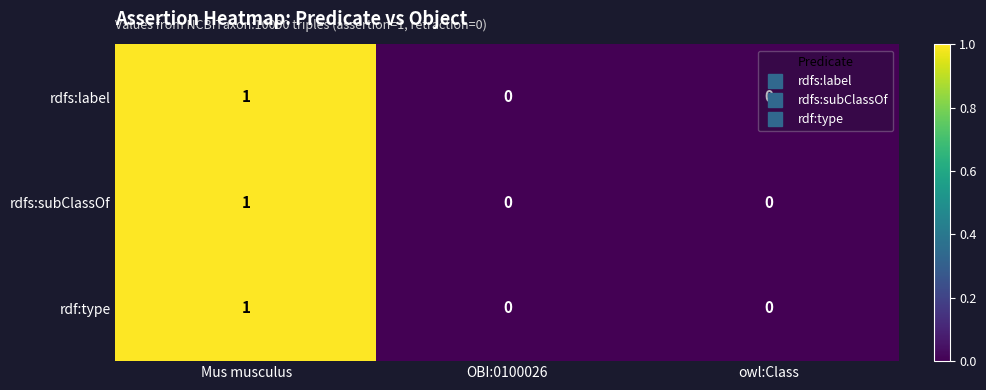

What is the maximum value shown in the chart?

1